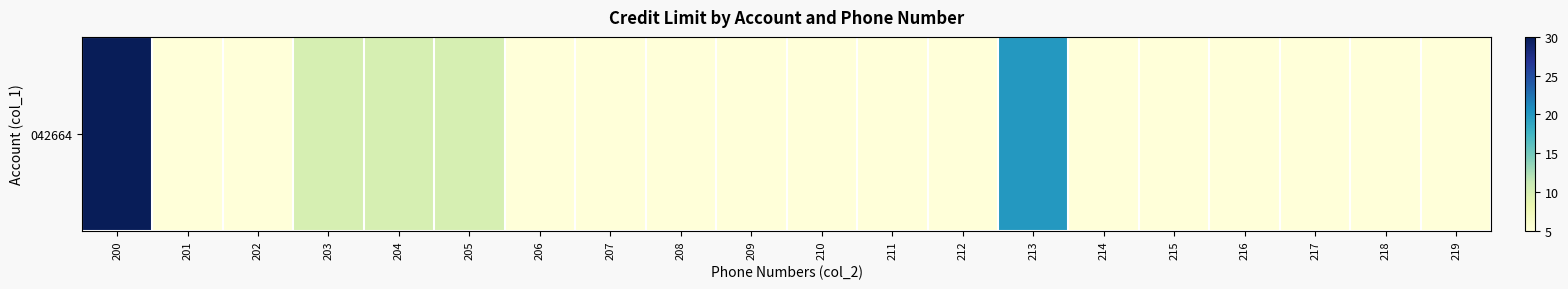

Between 208 and 206, which is larger?

208